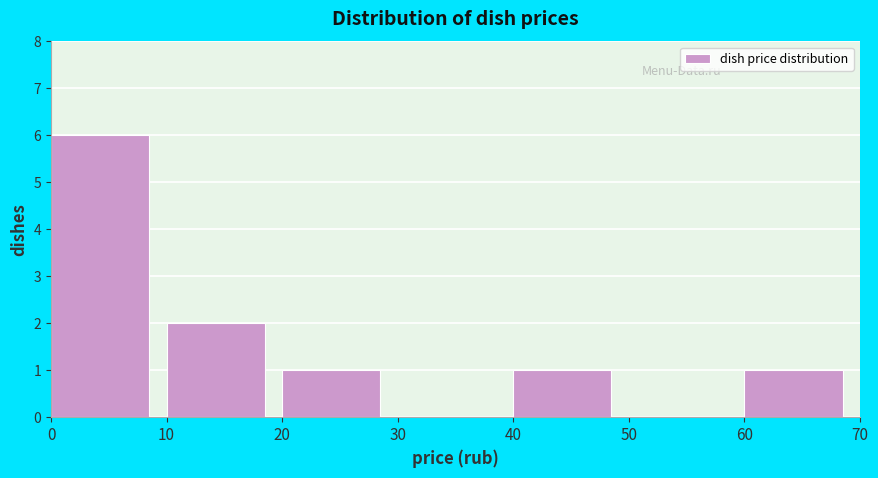

Reading left to right, transcribe this chart: for each bar, give the range it covers on the x-axis and its height. The values are not printed on the chart, so give them approximately, as read against the axis.

0 to 10: 6
10 to 20: 2
20 to 30: 1
30 to 40: 0
40 to 50: 1
50 to 60: 0
60 to 70: 1